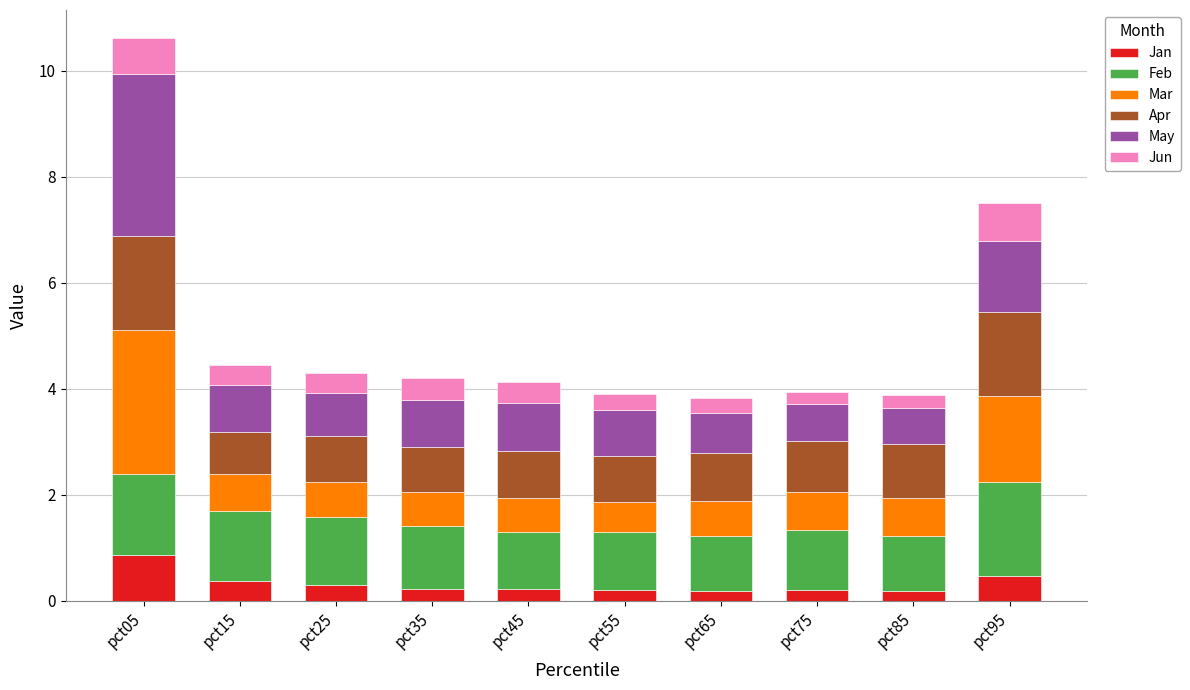

What is the difference between the maximum and minimum values in the Jan series?

0.7